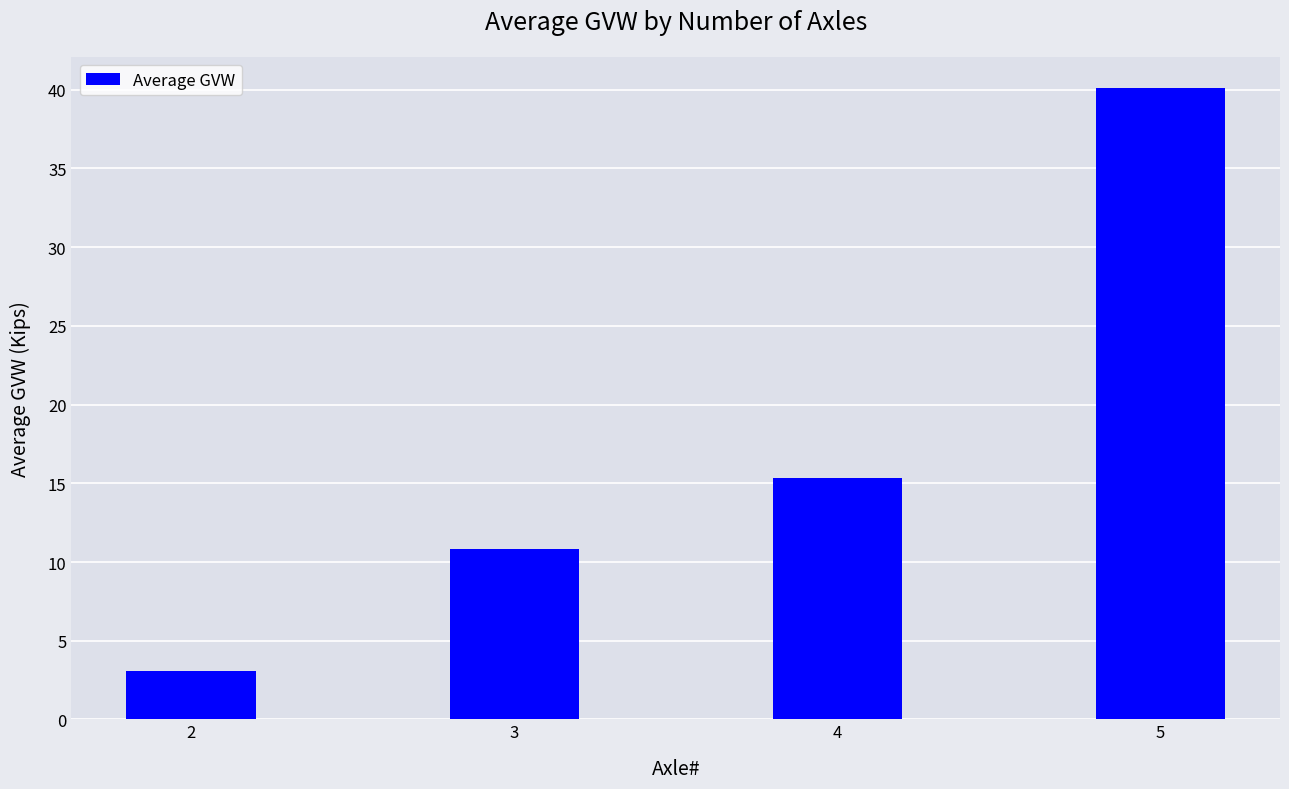

Does the chart contain stacked bars?

No